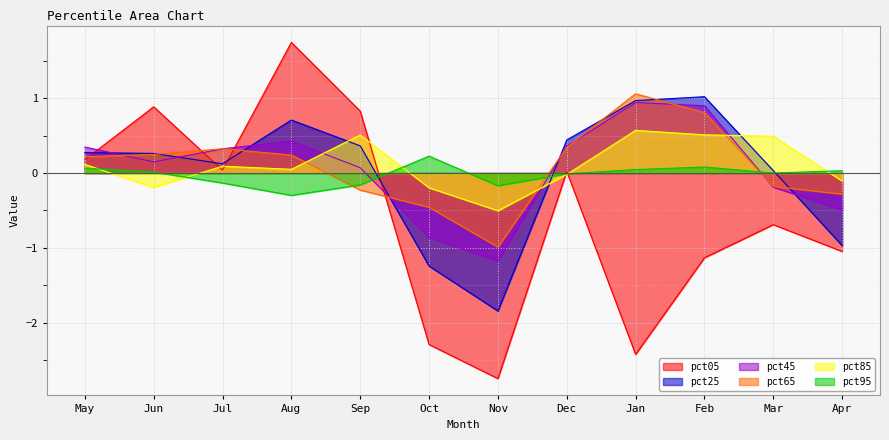

What is the label of the 8th point from the left?

Dec